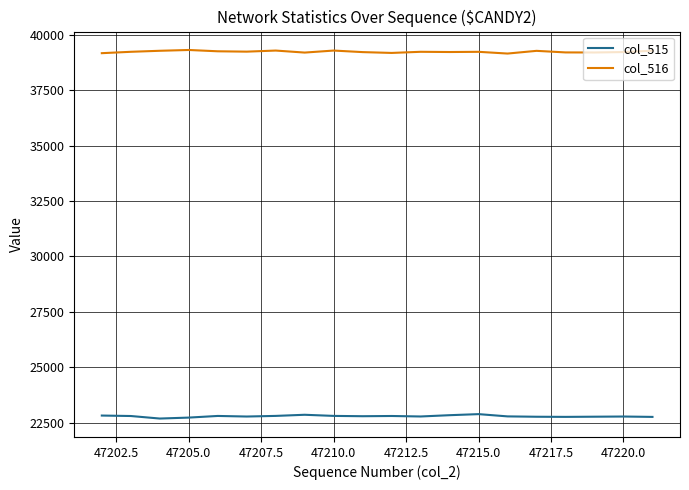

True or false: col_515 and col_516 intersect in this chart.

False